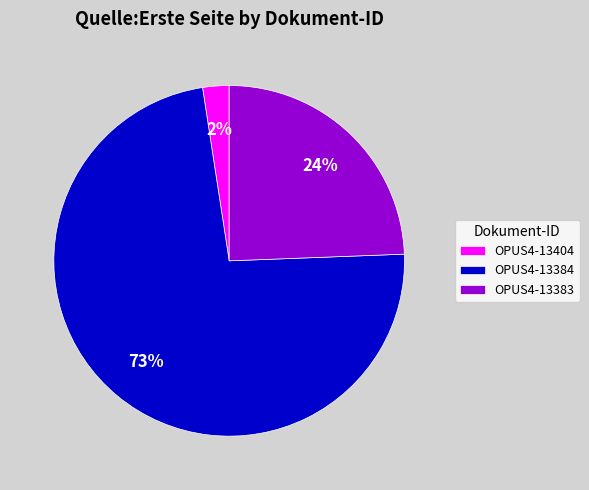

Which slice is the largest?

OPUS4-13384